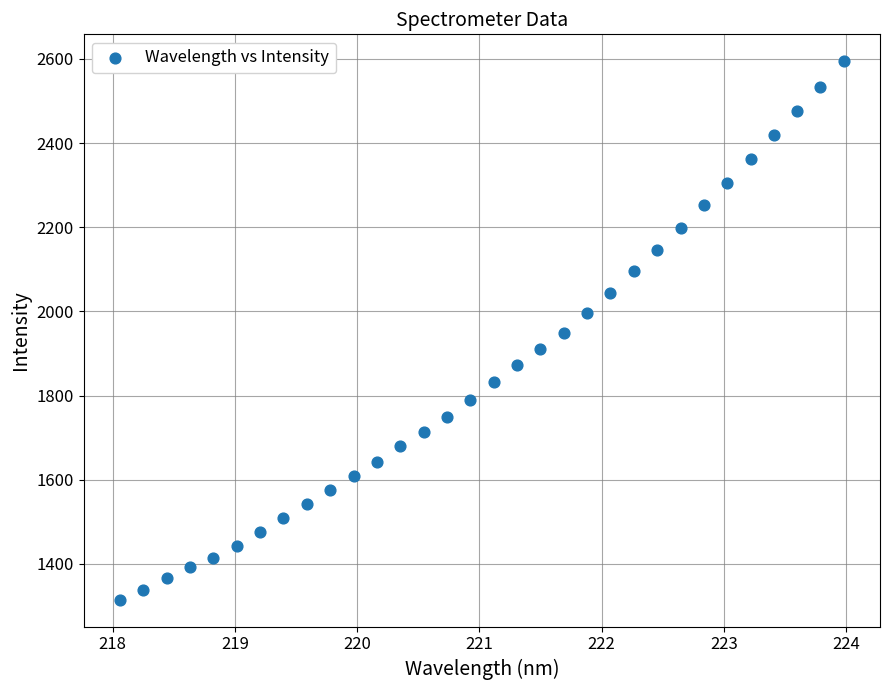

What is the range of X values (max minus min)?

5.9